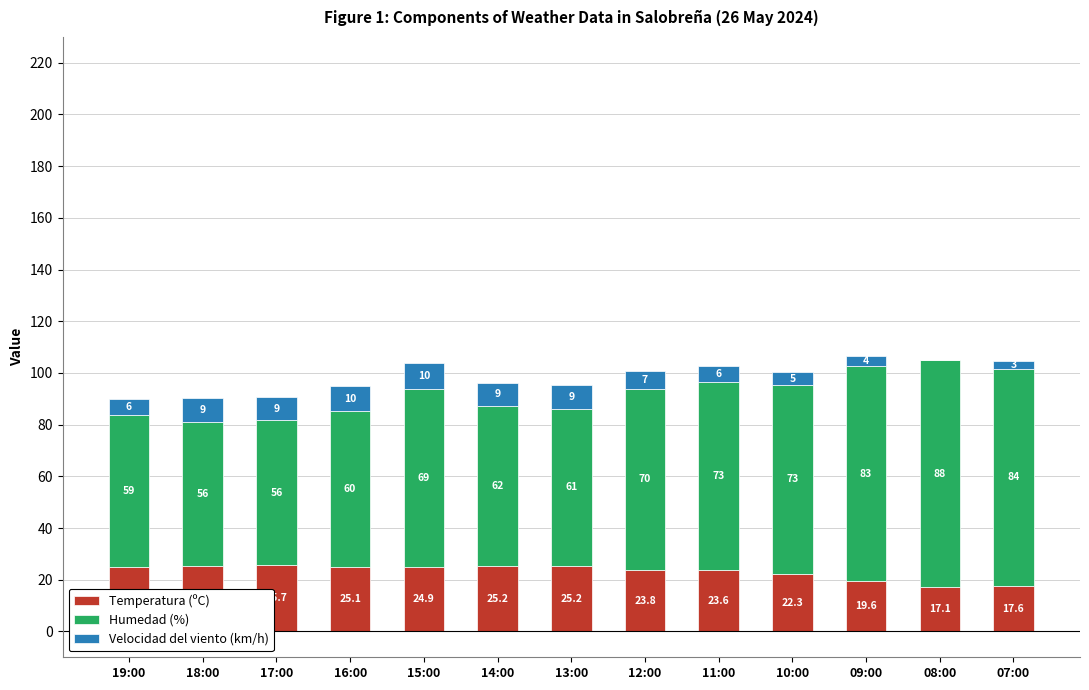

At which category is the sum across all series the highest?

09:00